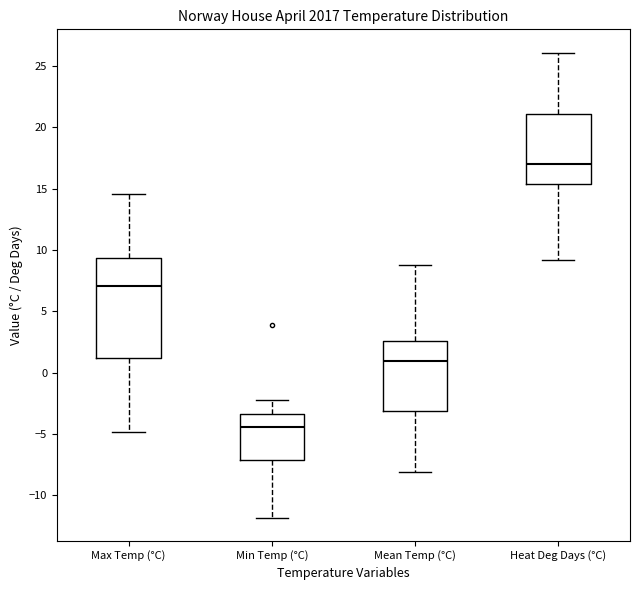

Where does the median line of the box for Max Temp (°C) sit on the y-axis? The values are not printed on the chart, so give them approximately, as read against the axis.

7.0